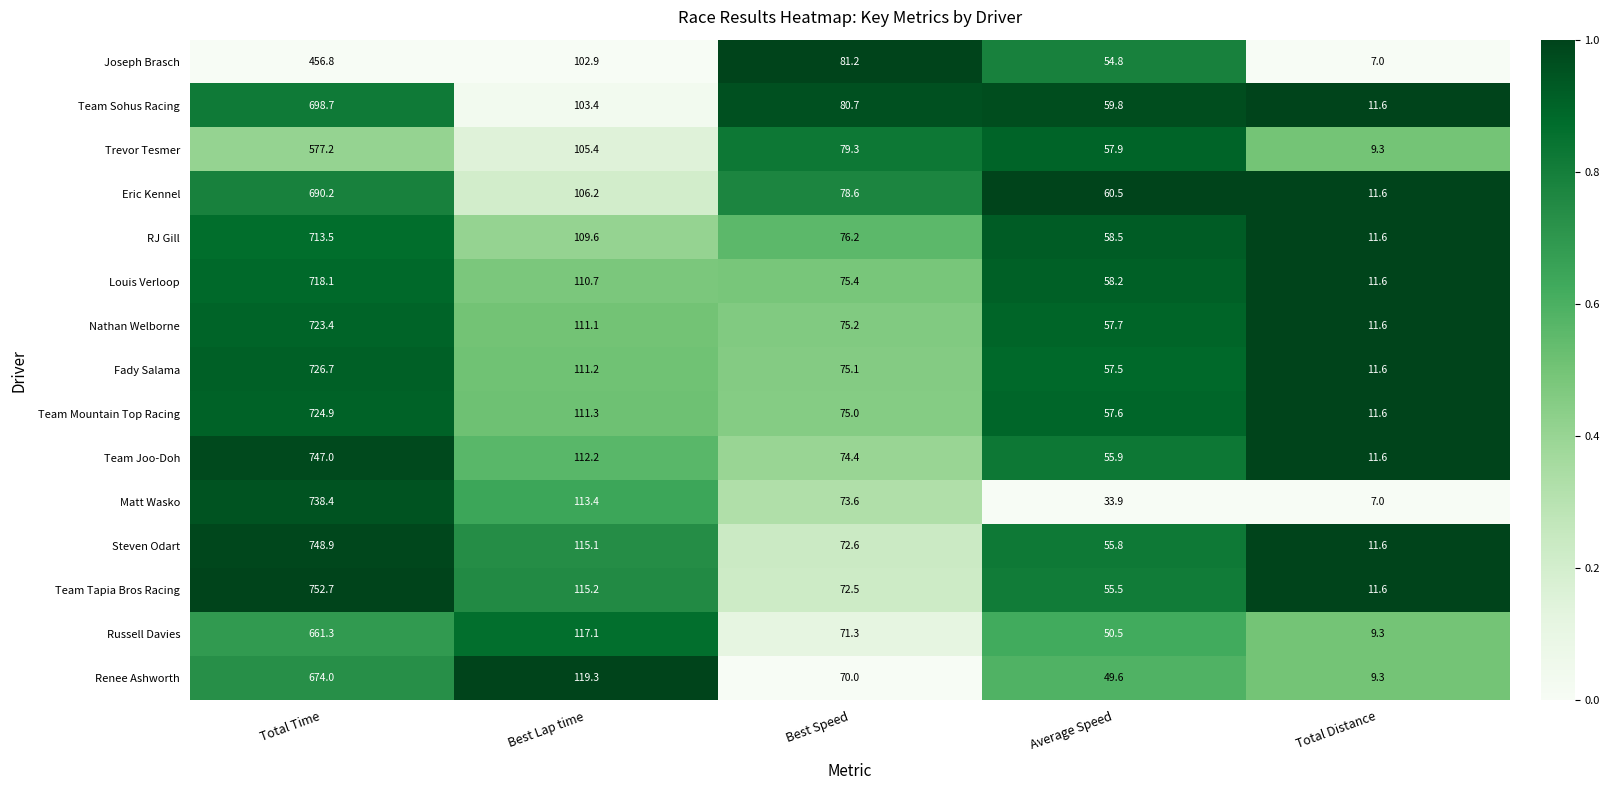

Which category has the lowest value across all series?

Total Distance